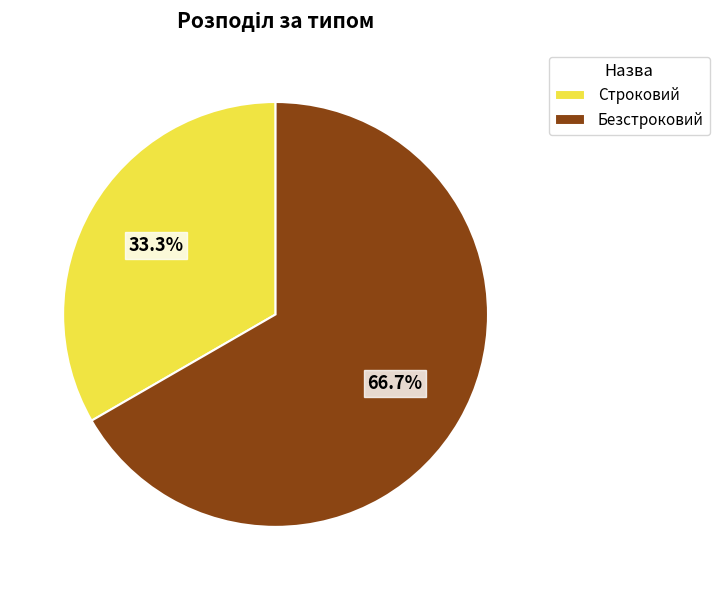

How much of the chart is everything except Безстроковий?

33.3%